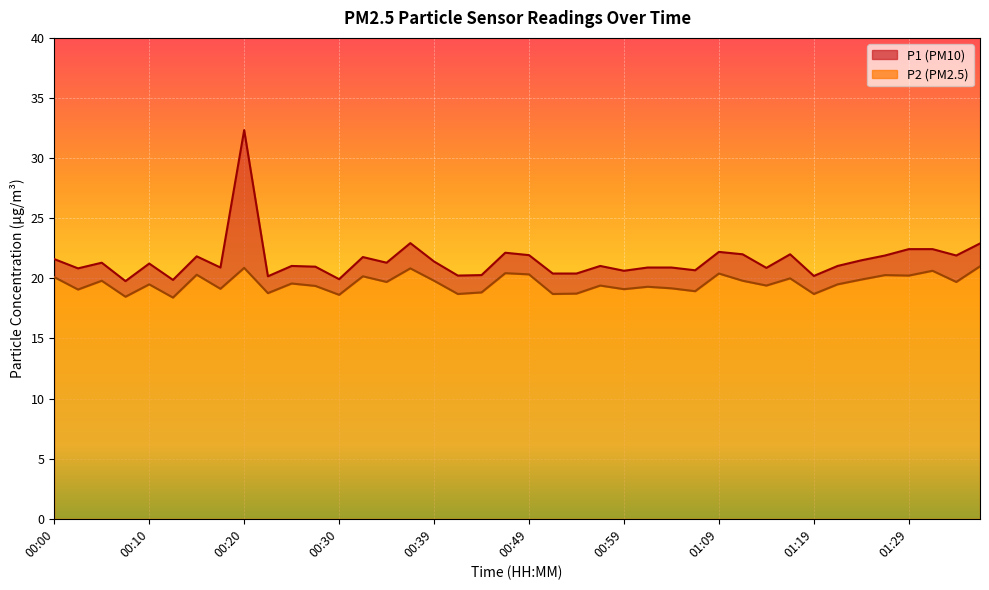

Is the value of P1 at 00:47 greater than the value of P2 at 00:27?

Yes